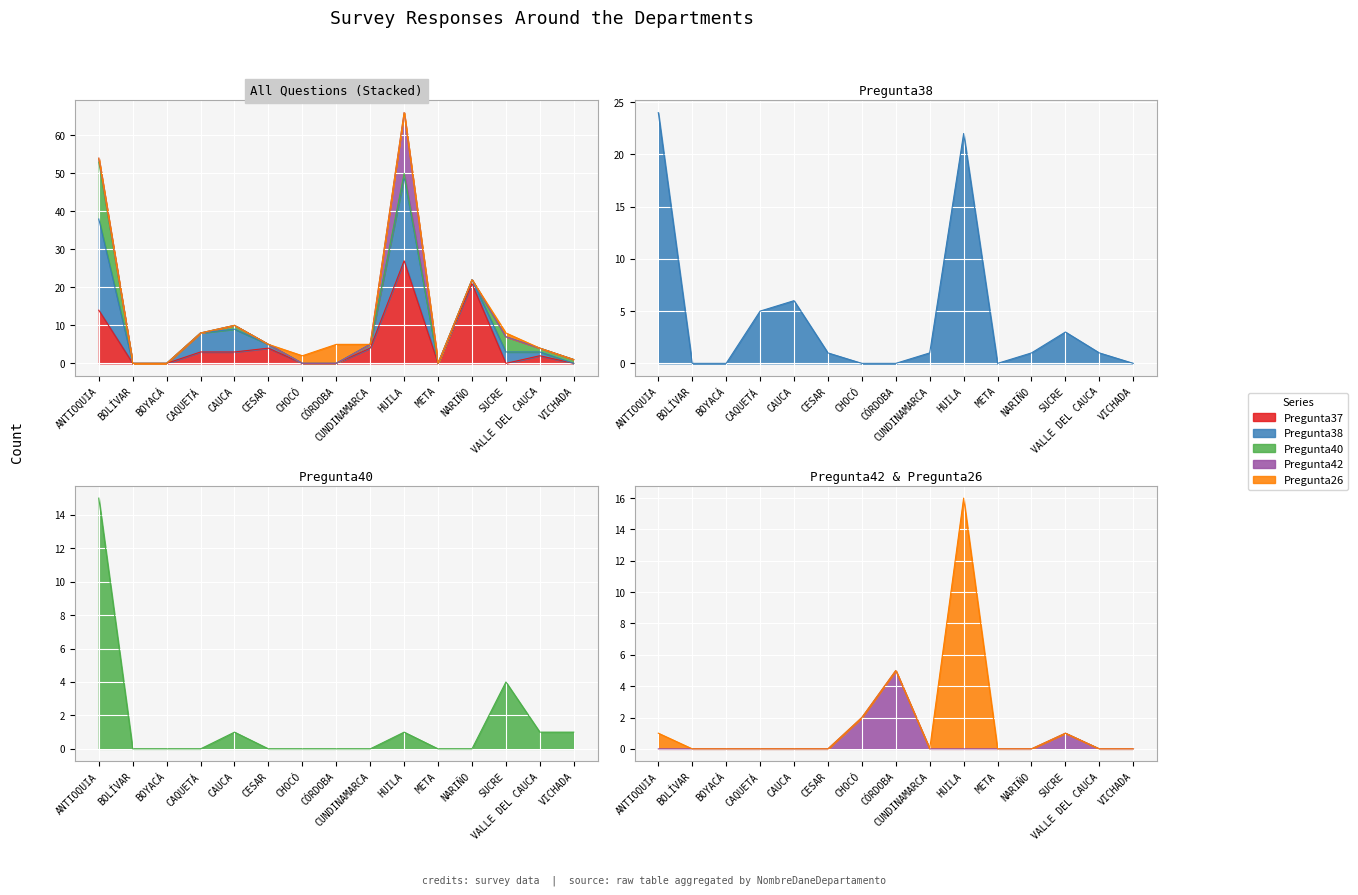

Which series has the largest total across all categories?

Pregunta37